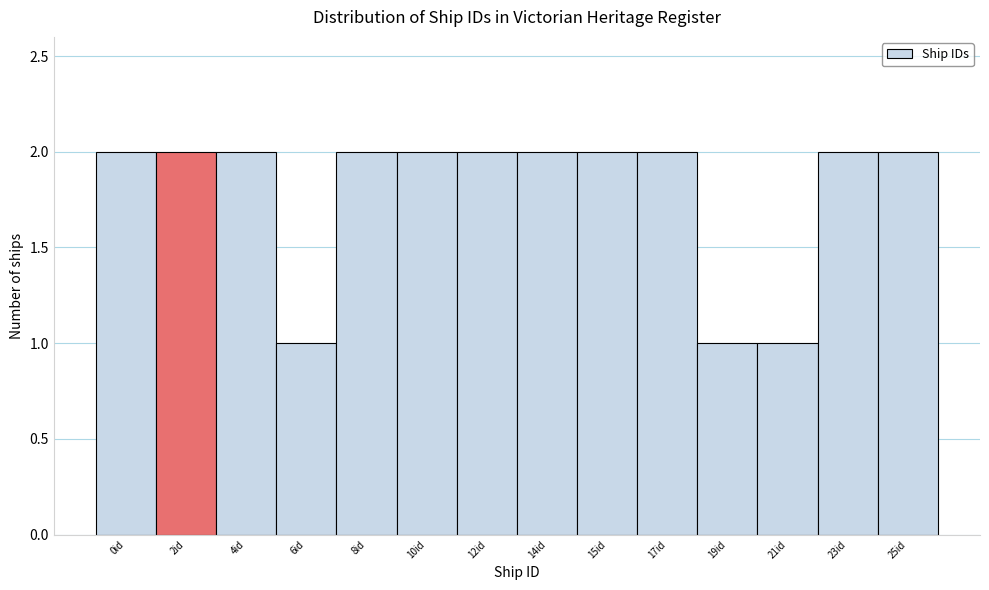

Reading right to left, extract all data points from this chart.

25id=2	23id=2	21id=1	19id=1	17id=2	15id=2	14id=2	12id=2	10id=2	8id=2	6id=1	4id=2	2id=2	0id=2